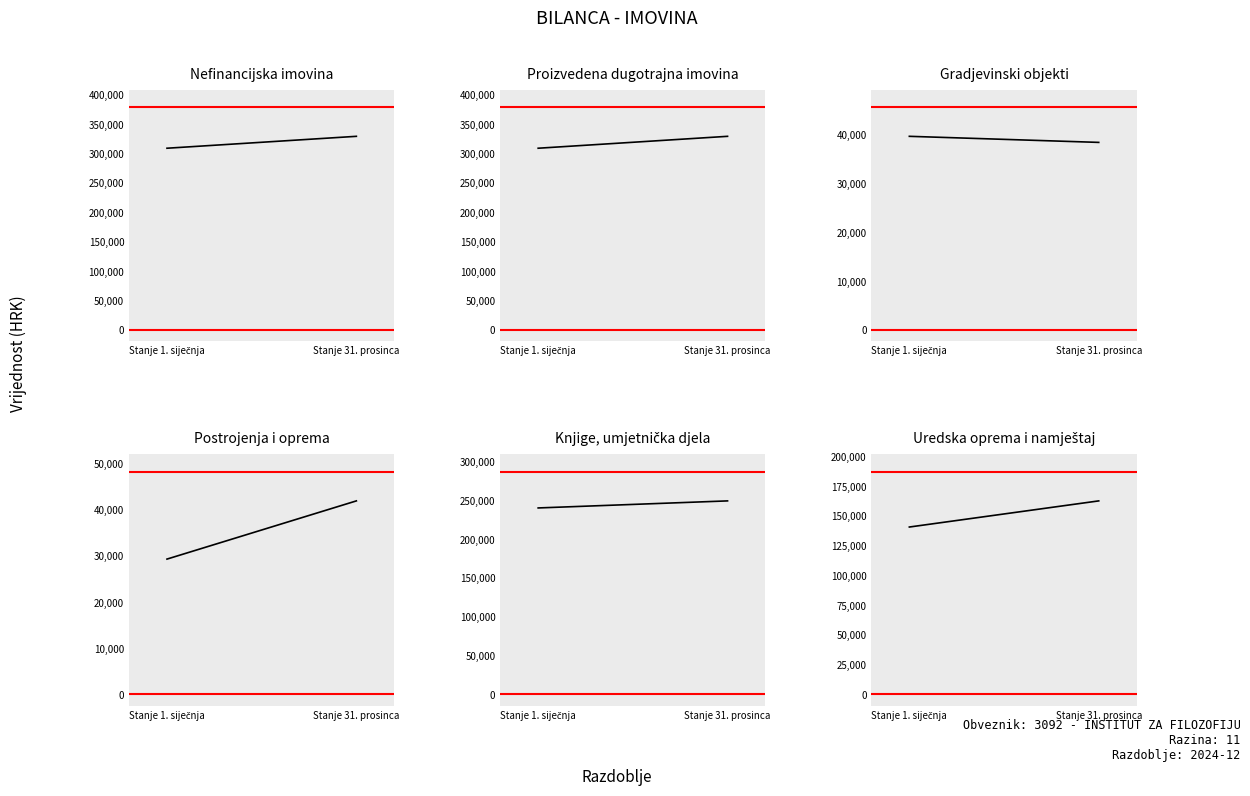

What is the average value of the Nefinancijska imovina series?

319217.3